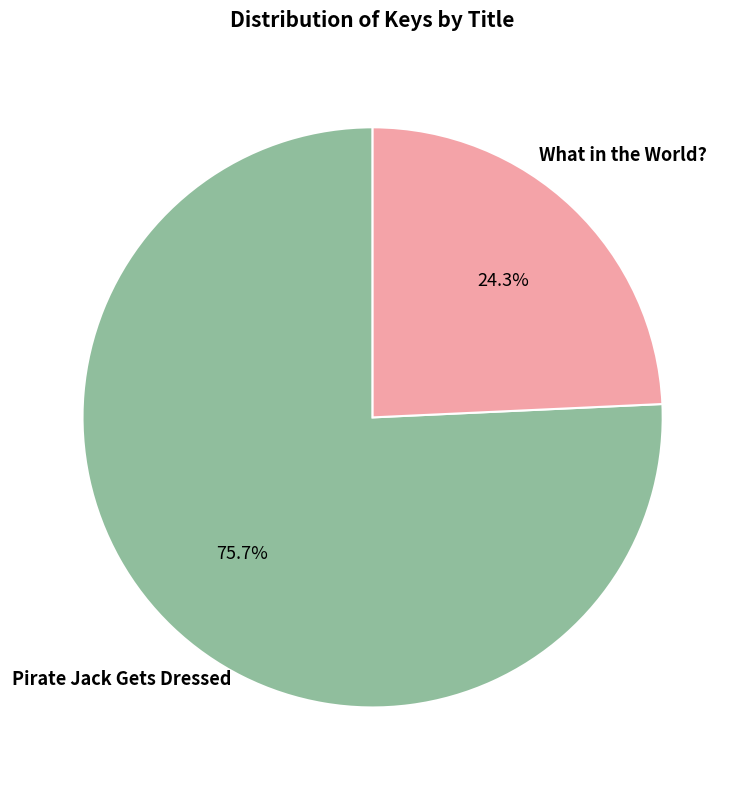

Which category has the biggest portion of the pie?

Pirate Jack Gets Dressed